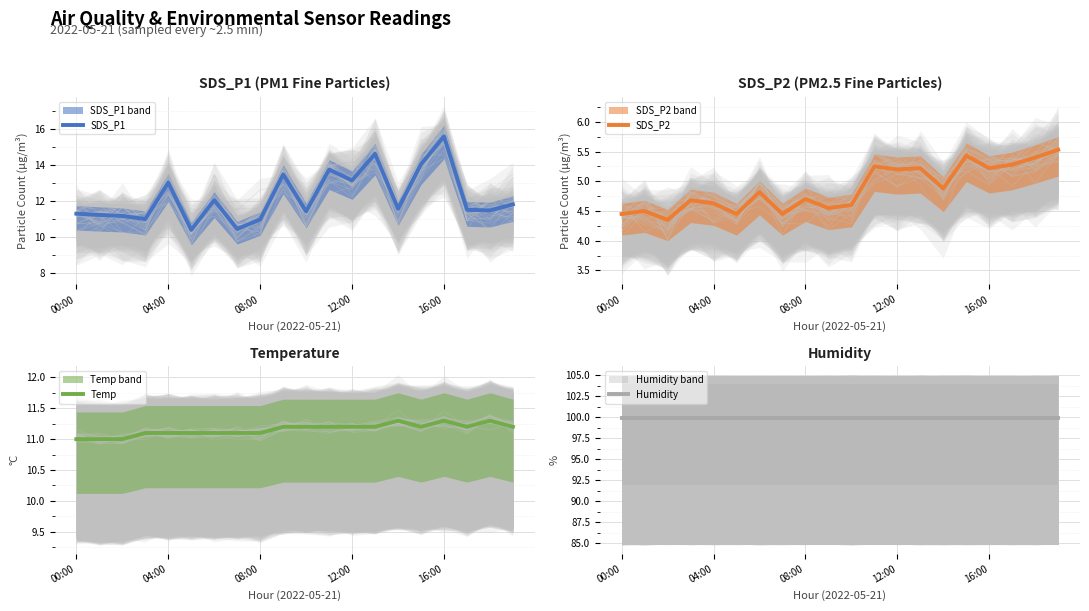

True or false: Temp has more than 1 interior local peaks.

True